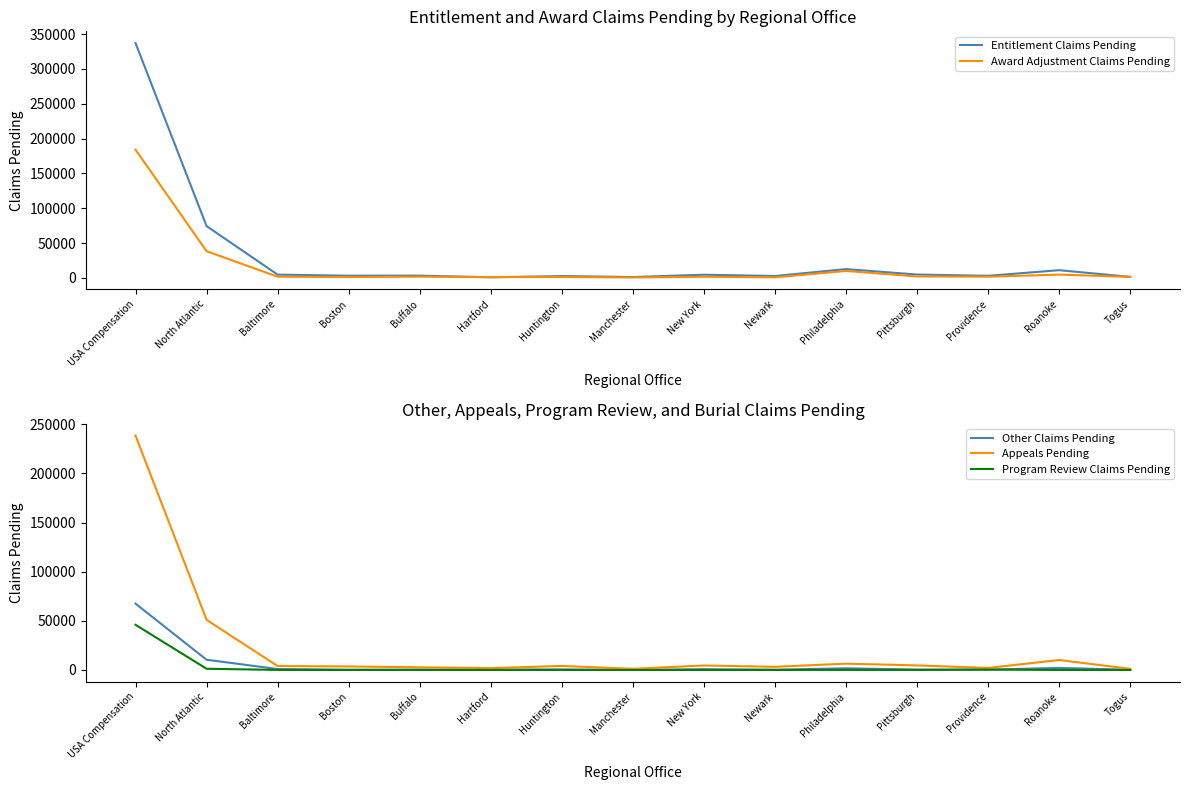

True or false: Other Claims Pending and Entitlement Claims Pending intersect in this chart.

False